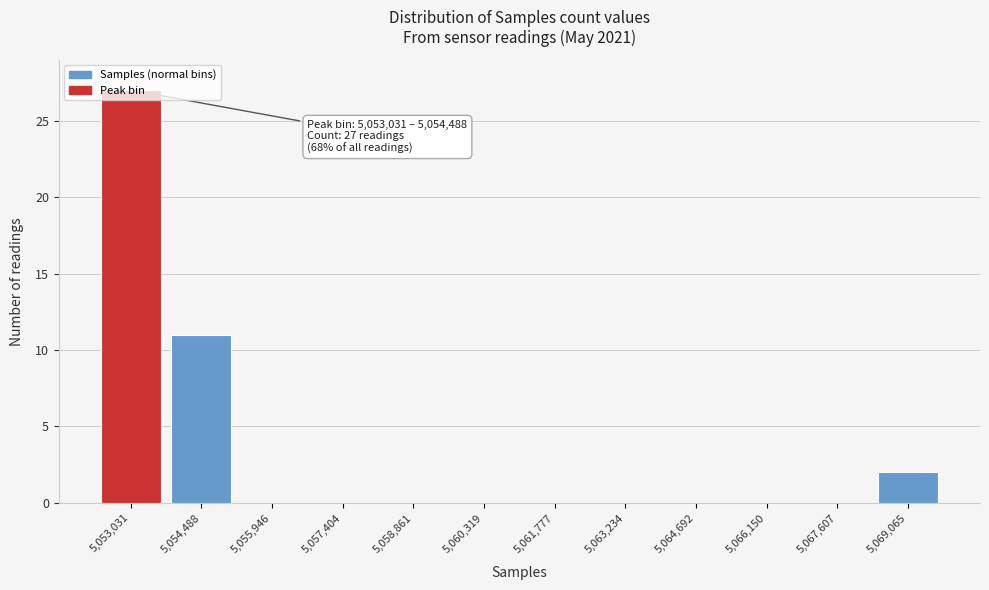

Where is the data nearest to the value 13?

5,054,488